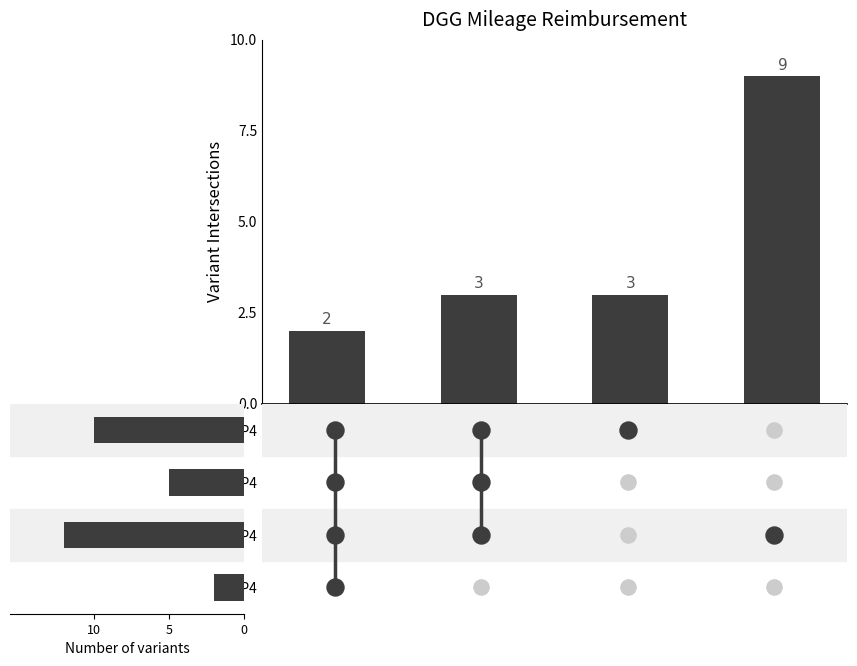

What are all the series names shown in the legend?

Variant Intersections, Number of variants